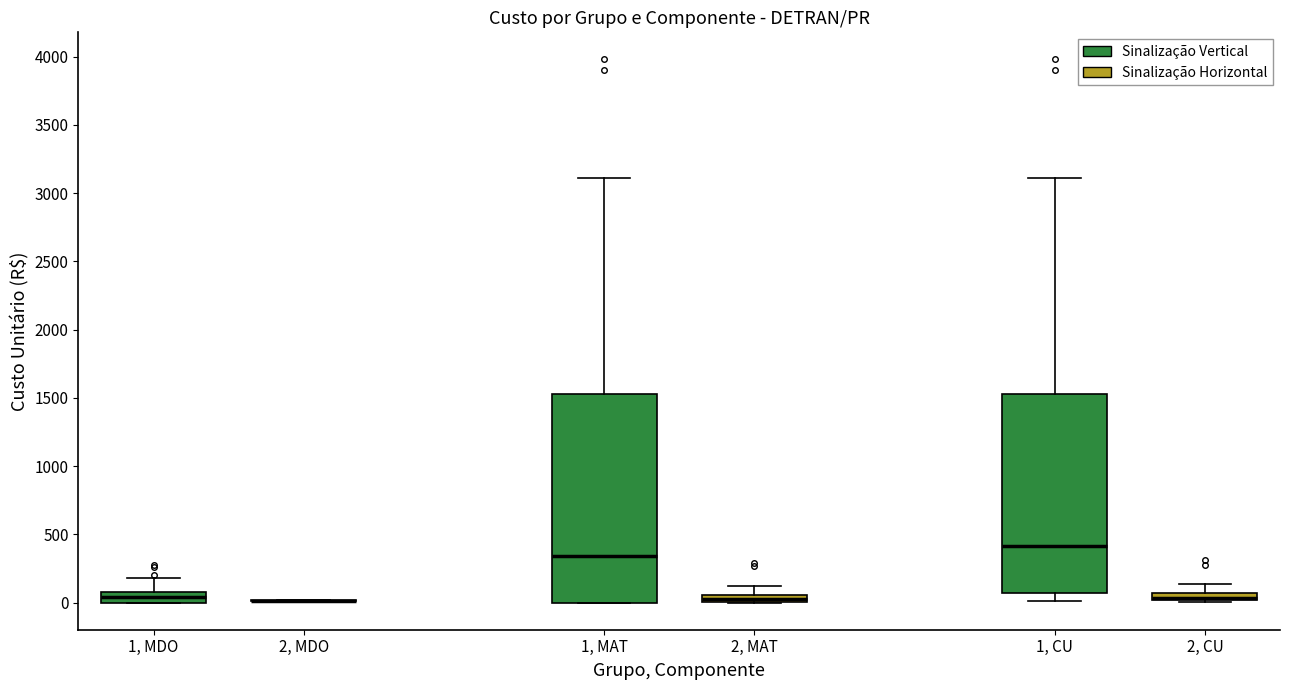

Where is the upper edge of the box for 2, CU on the y-axis? The values are not printed on the chart, so give them approximately, as read against the axis.

50